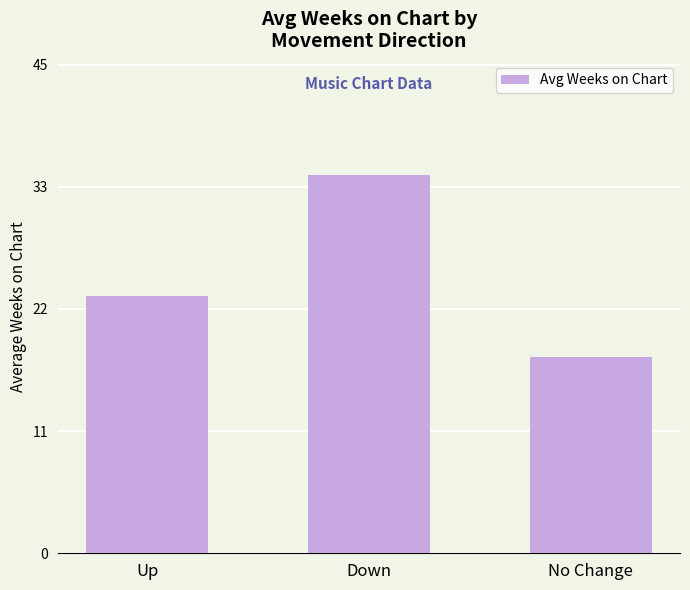

Where is the data nearest to the value 26?

Up